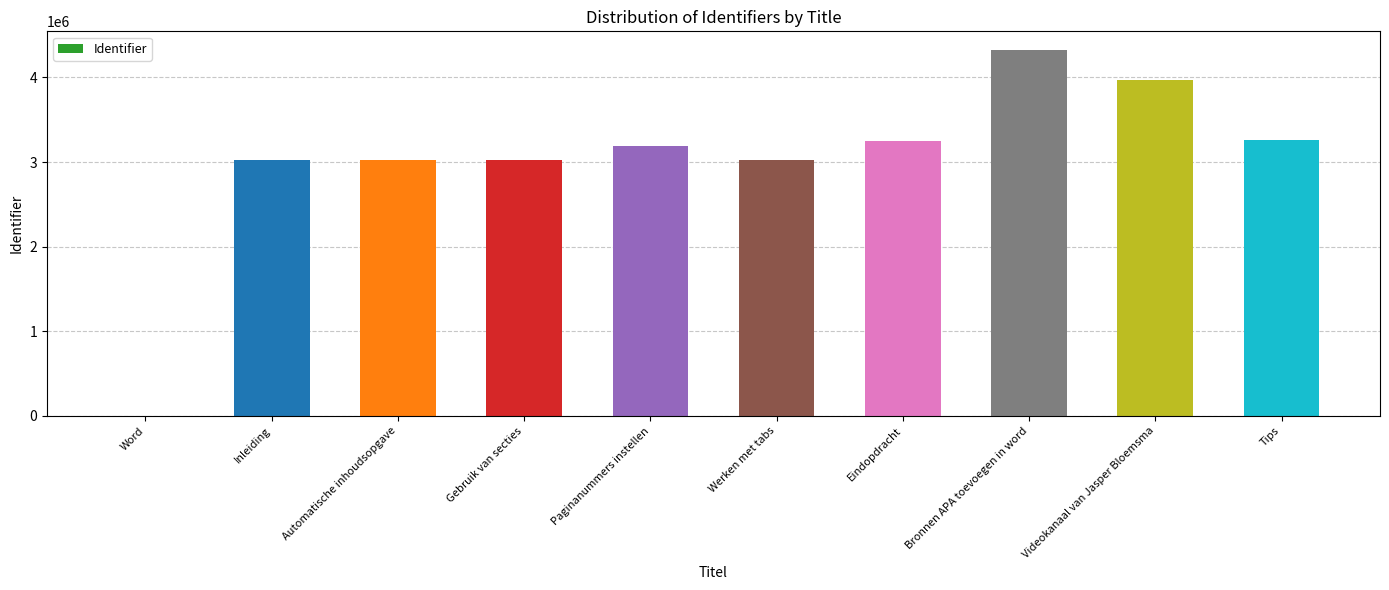

What is the sum of all values?

30085221